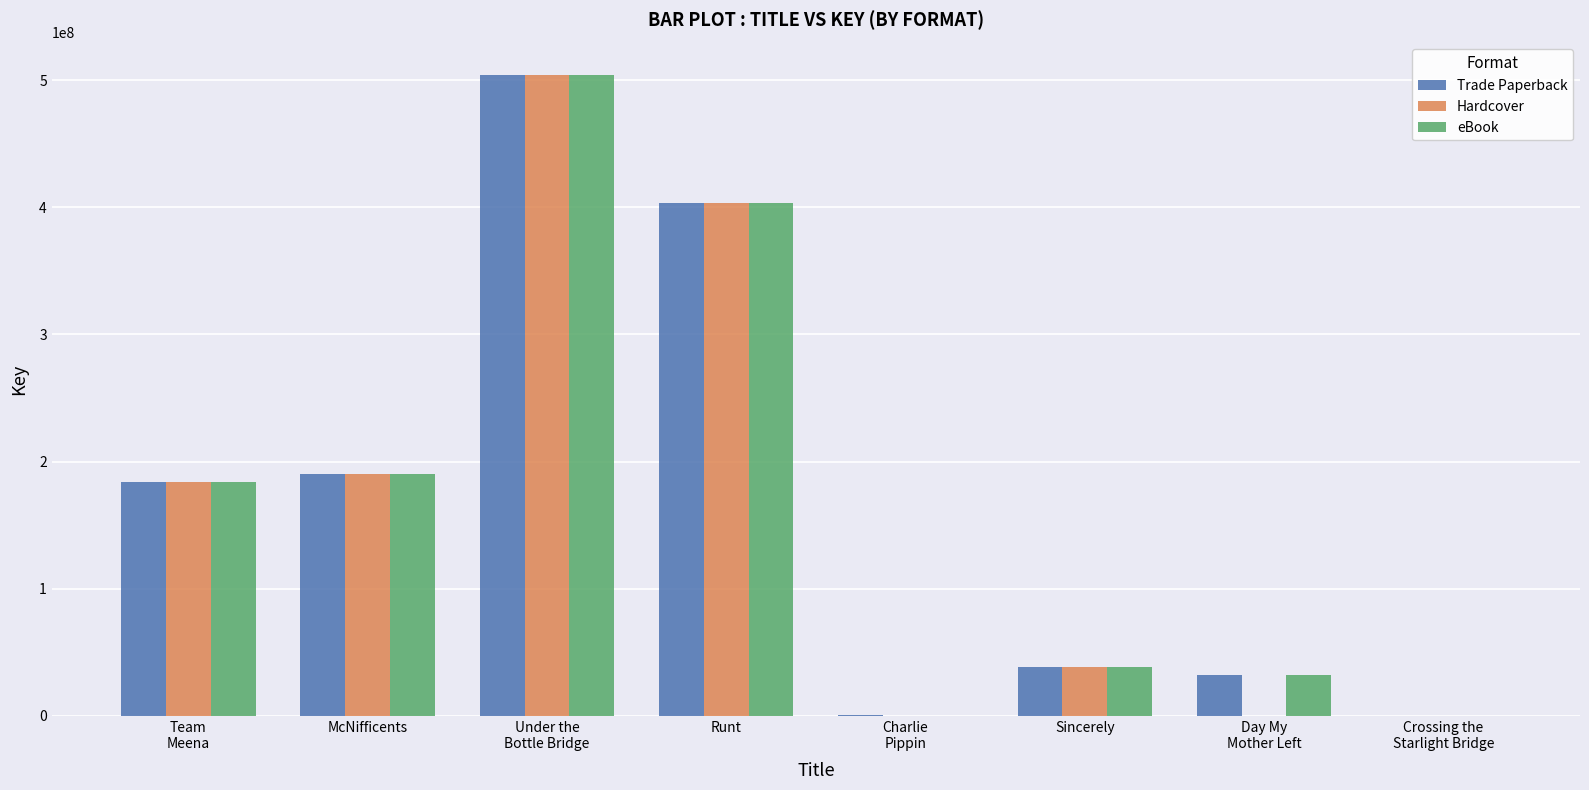

What is the greatest value displayed?

504447382